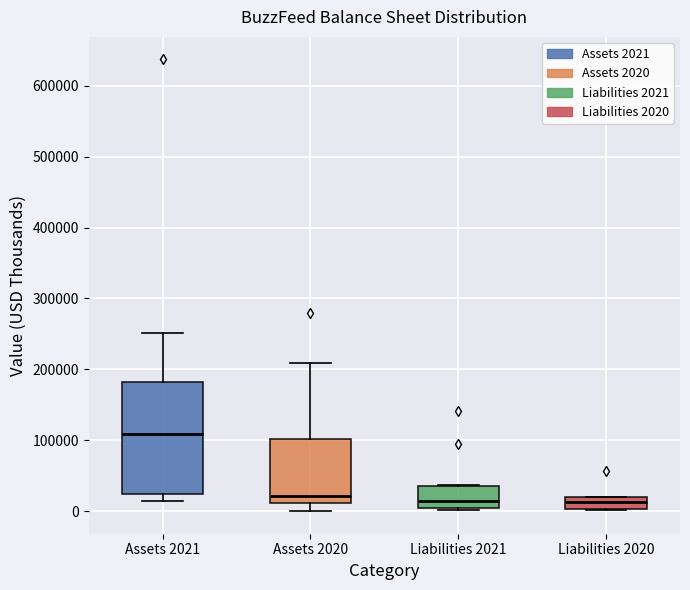

Where is the lower edge of the box for Liabilities 2021 on the y-axis? The values are not printed on the chart, so give them approximately, as read against the axis.

0